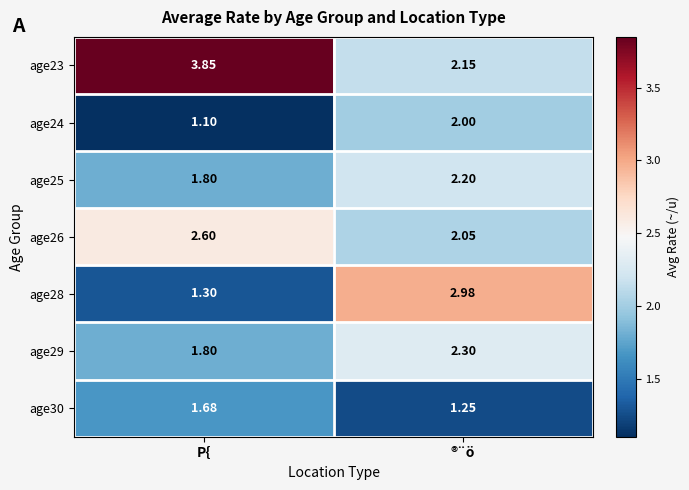

List the labels in order of age24 value, largest first.

®¨ö, P{